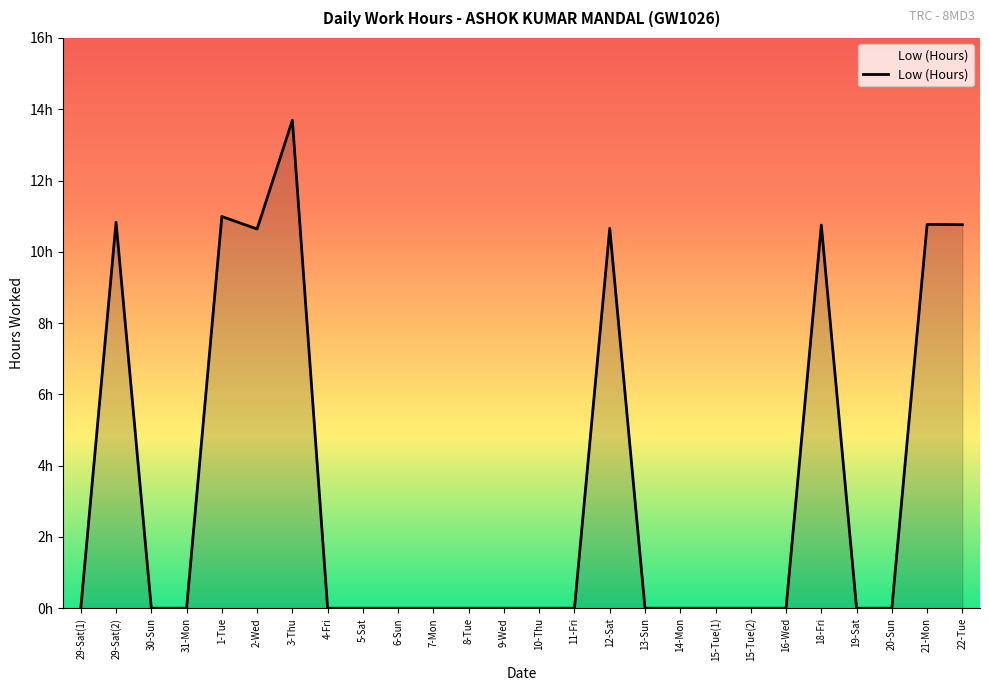

Is it true that the value at 29-Sat(1) is 0.0?

True